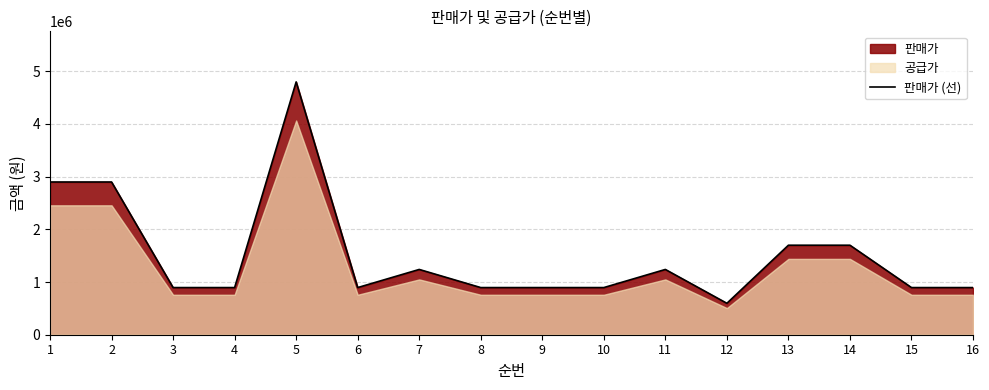

Rank the categories by value from lowest to highest.

12, 3, 4, 6, 8, 9, 10, 15, 16, 7, 11, 13, 14, 1, 2, 5